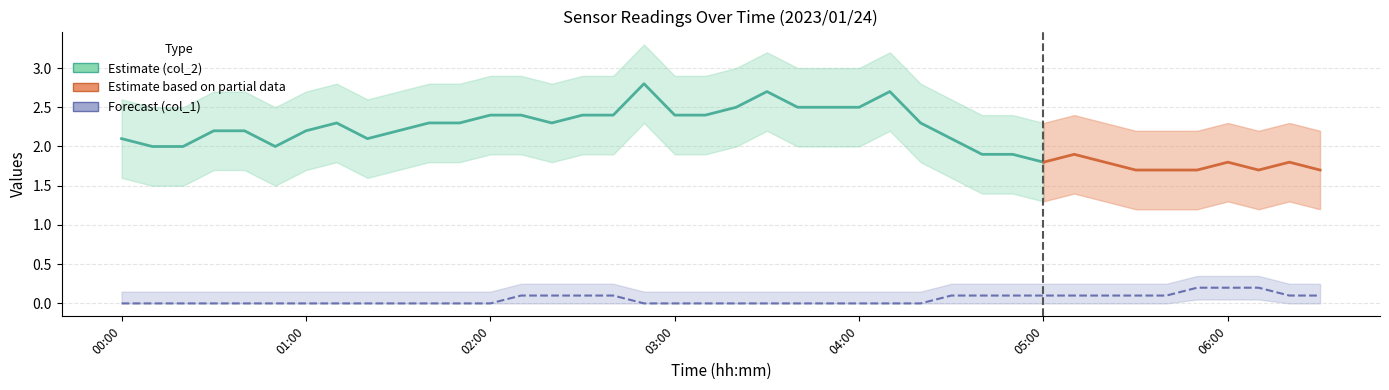

At which category does the chart reach its minimum across all series?

00:00